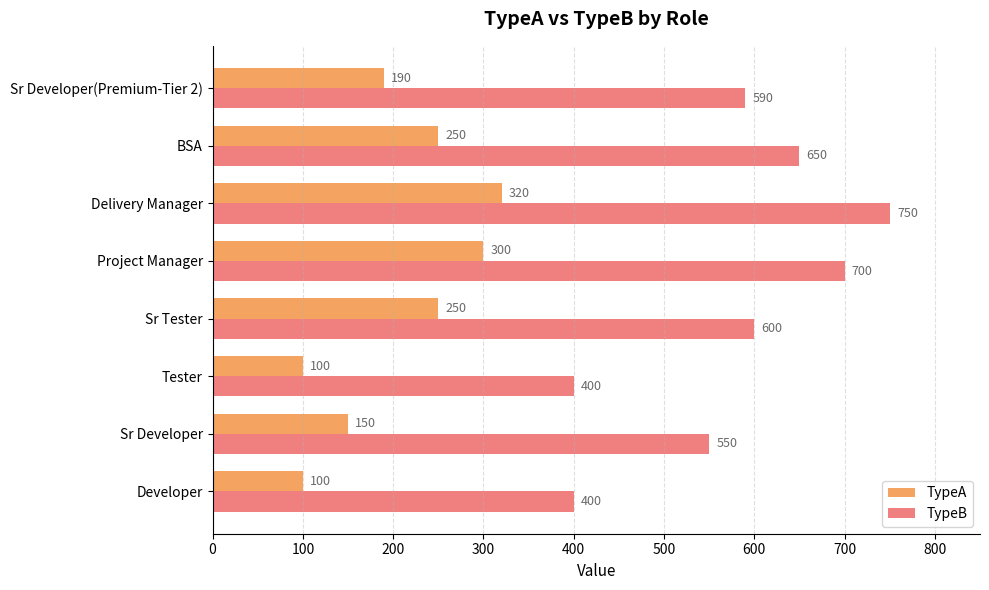

Where is TypeB nearest to the value 575?

Sr Developer(Premium-Tier 2)